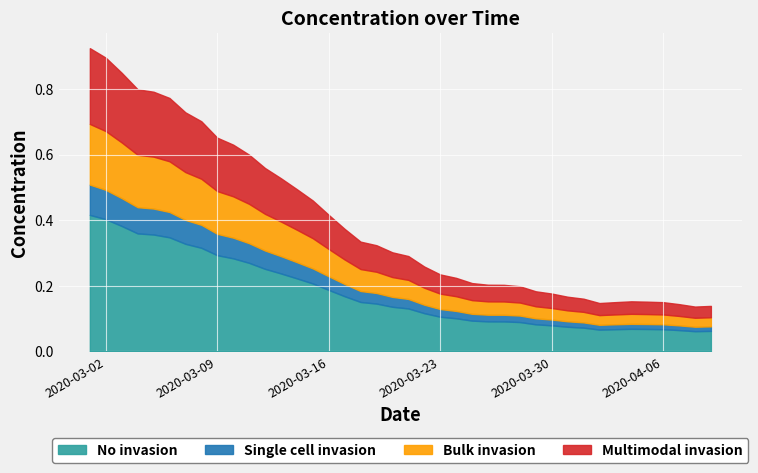

What is the minimum value shown in the chart?

0.1